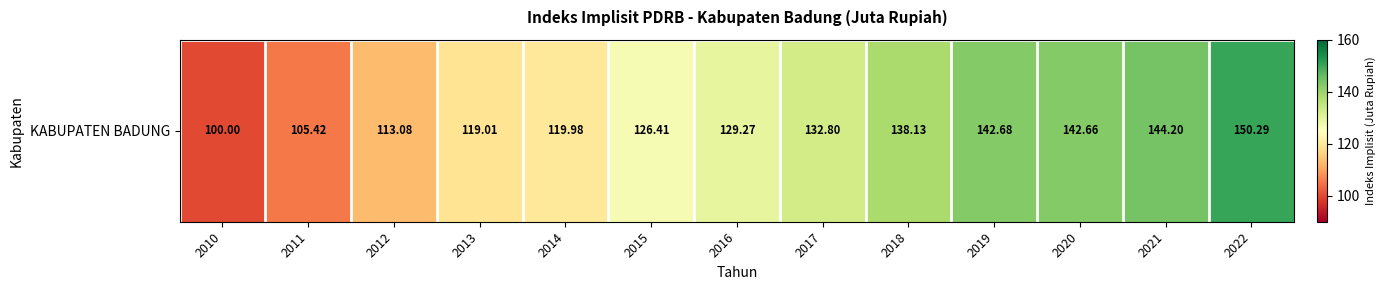

What is the ratio of the value at 2013 to the value at 2014?

1.0